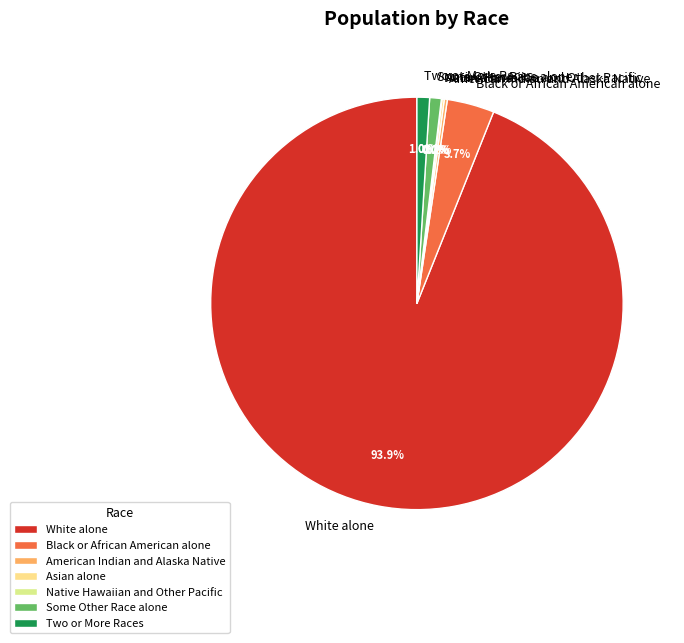

How much of the chart is everything except Some Other Race alone?

99.1%